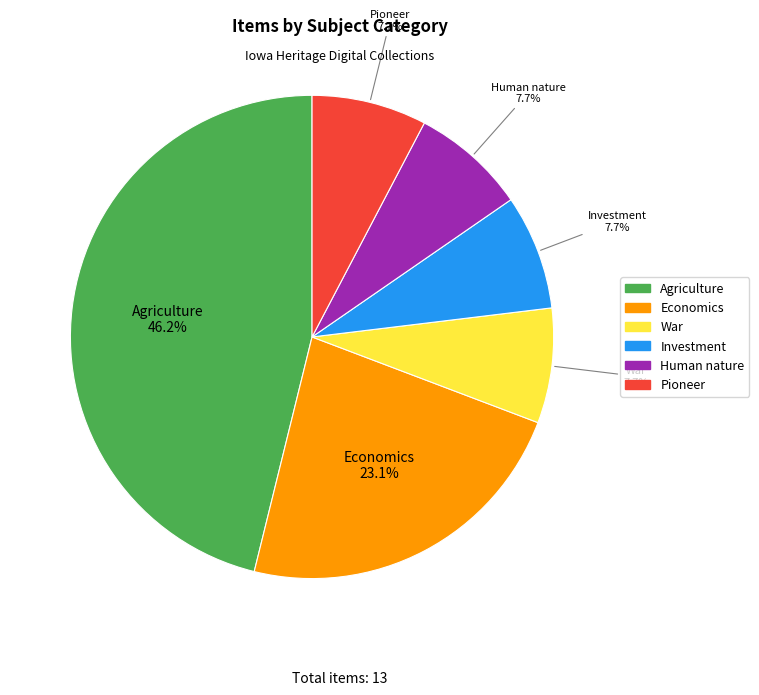

Combined, do Economics and Pioneer account for over 50%?

No